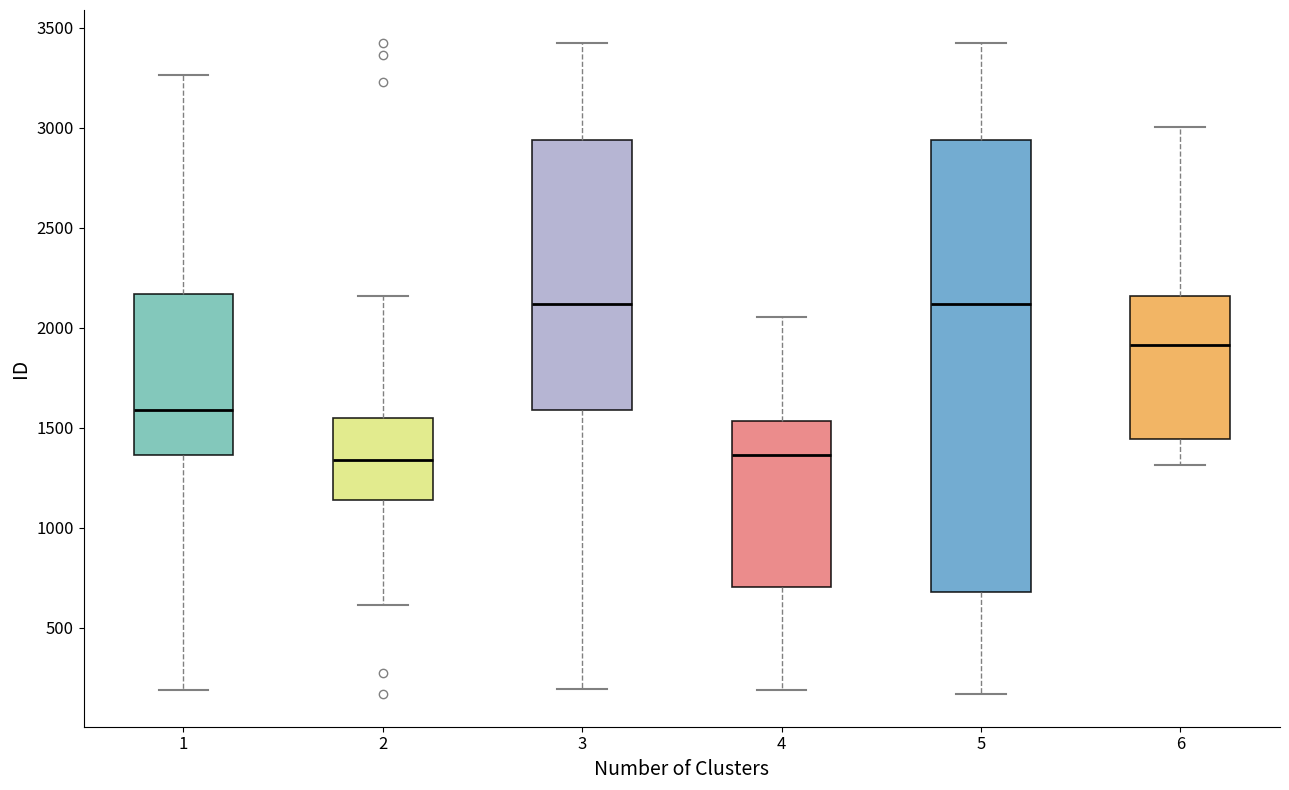

Where does the median line of the box at x = 5 sit on the y-axis? The values are not printed on the chart, so give them approximately, as read against the axis.

2100